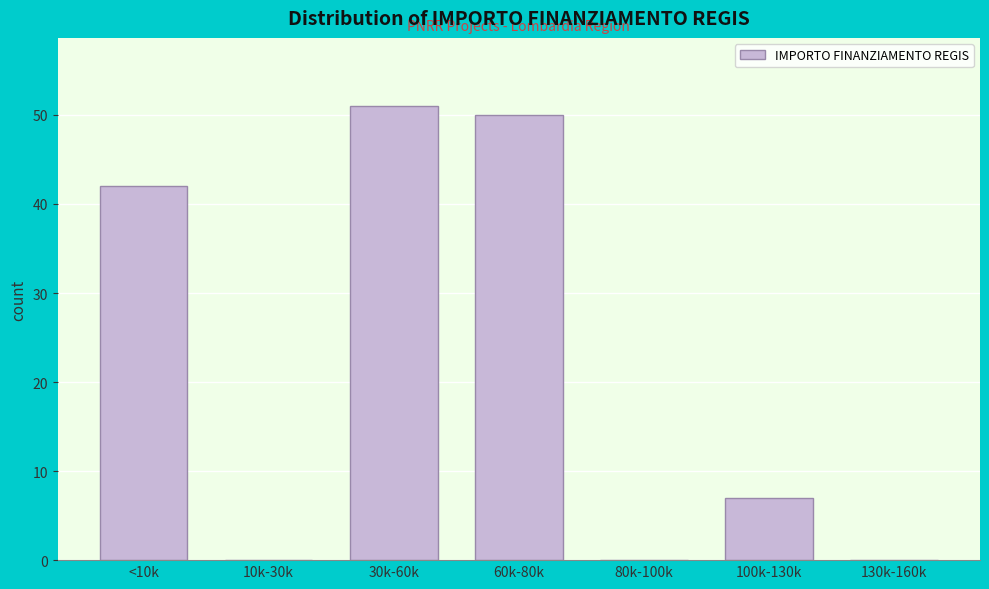

Reading left to right, what are all the values shown in this chart?

<10k=42	10k-30k=0	30k-60k=51	60k-80k=50	80k-100k=0	100k-130k=7	130k-160k=0